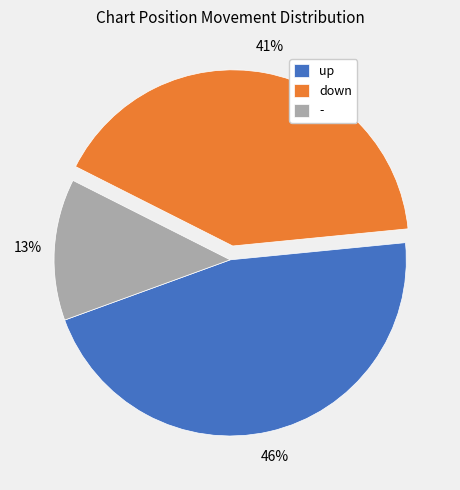

Is it true that down is 41% of the pie?

True